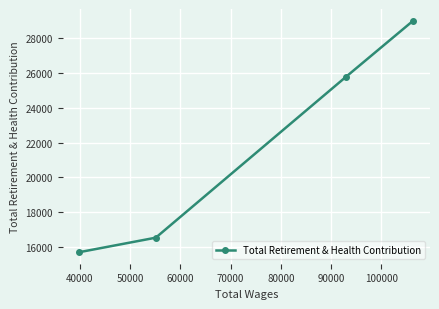

Reading left to right, what are all the values shown in this chart?

15694	16527	25786	29028